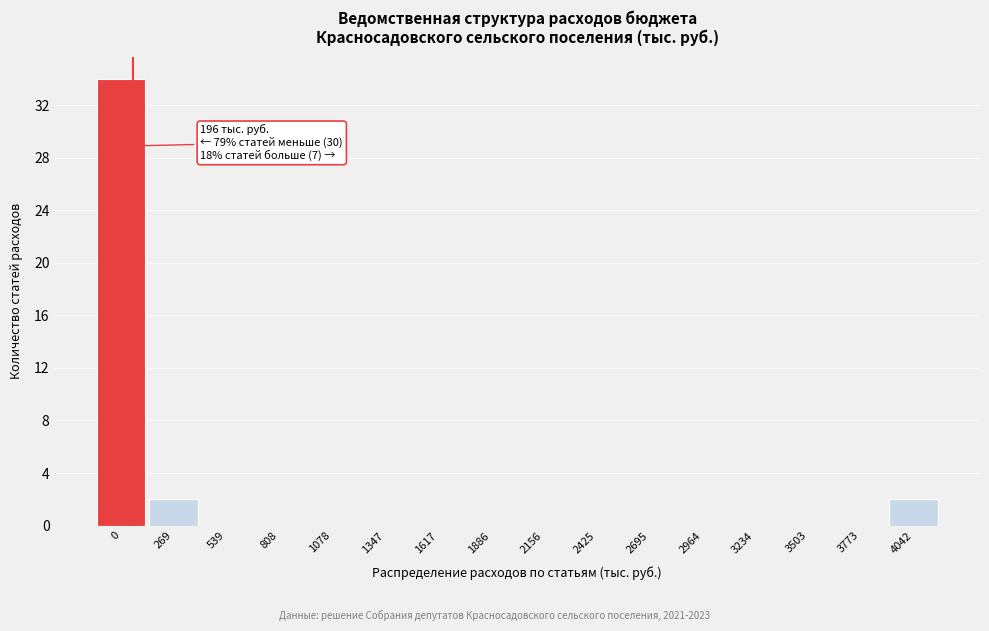

Reading left to right, extract all data points from this chart.

0=34	269=2	539=0	808=0	1078=0	1347=0	1617=0	1886=0	2156=0	2425=0	2695=0	2964=0	3234=0	3503=0	3773=0	4042=2